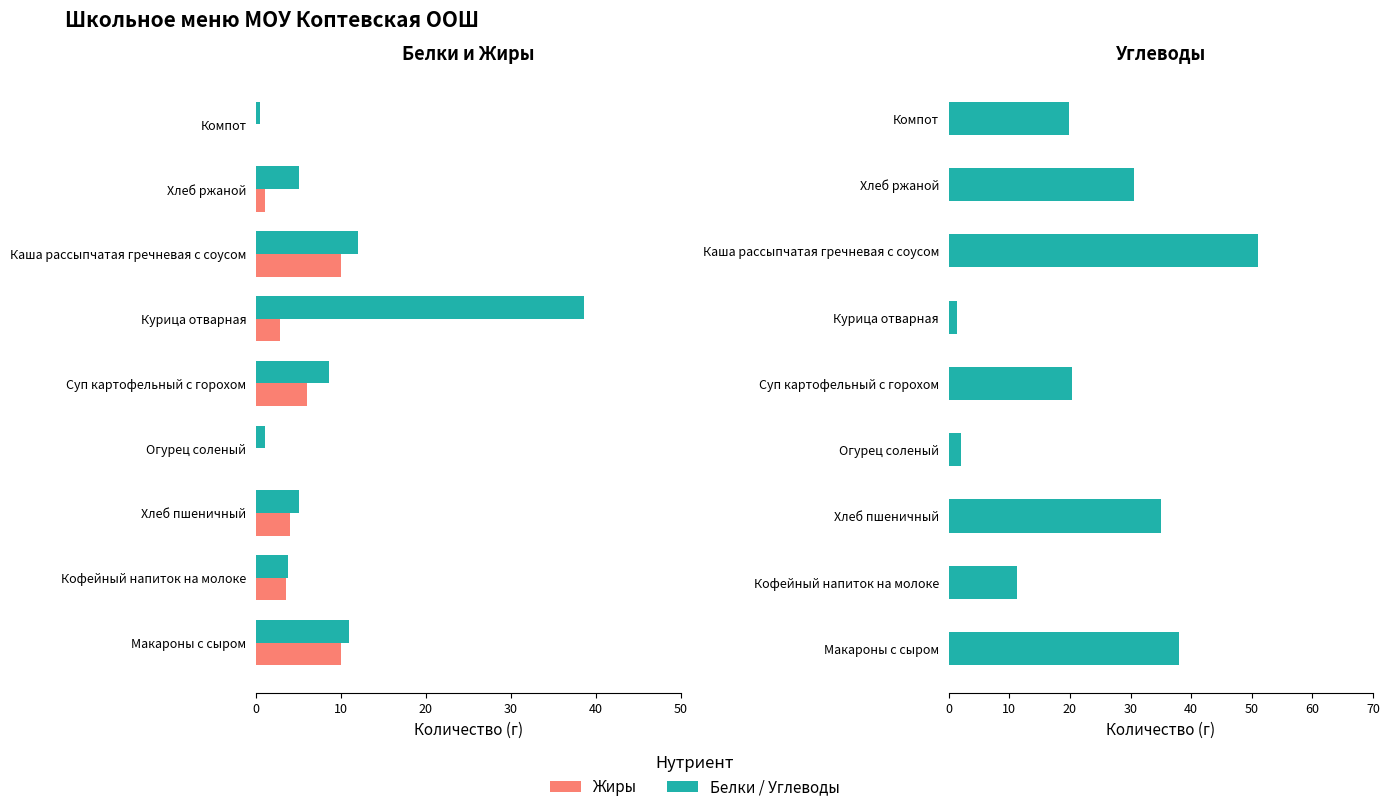

What is the value of the Белки bar at the 7th from the left?

12.0